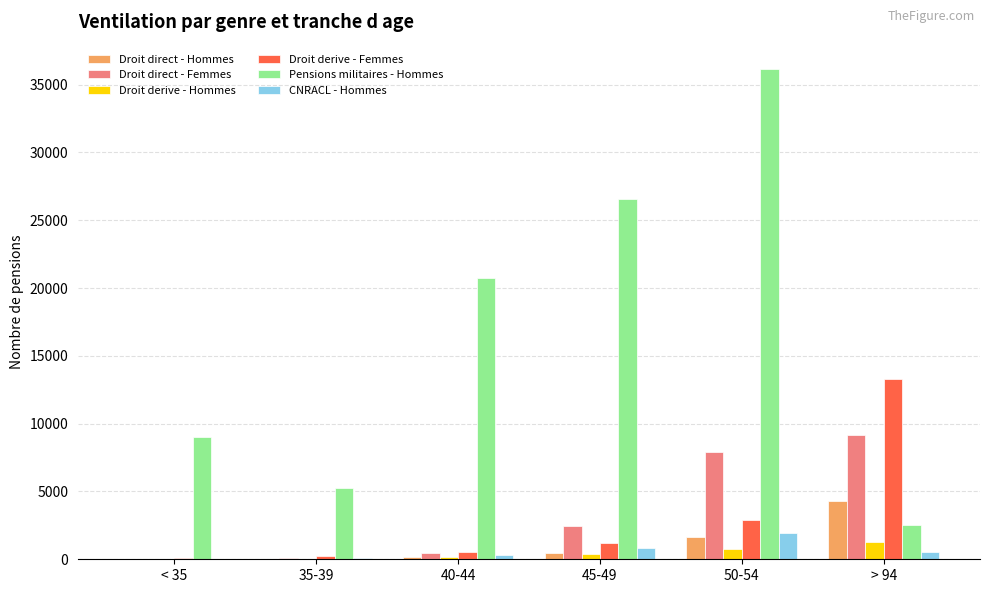

What is the maximum value for Droit derive - Hommes?

1288